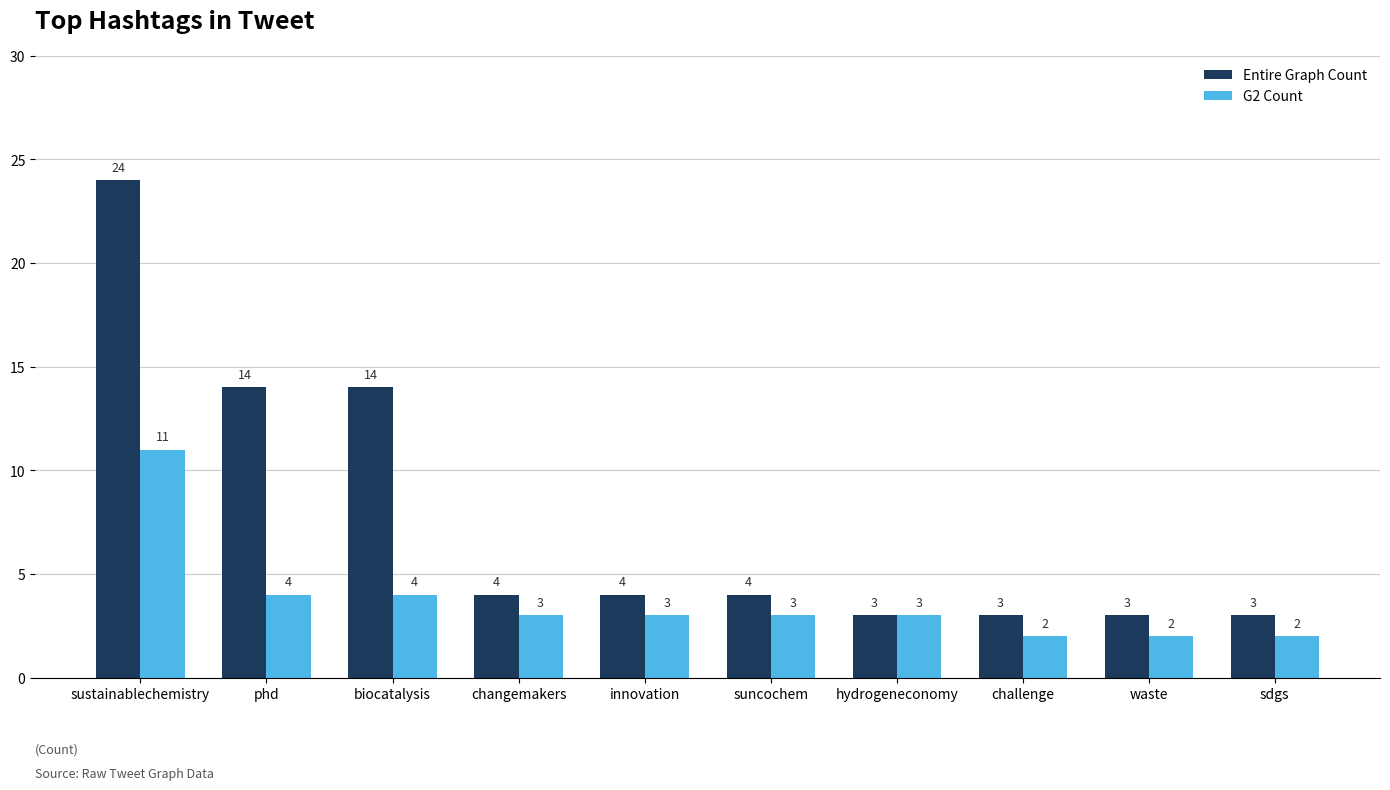

Count the G2 Count values in the range 2 to 4.

9